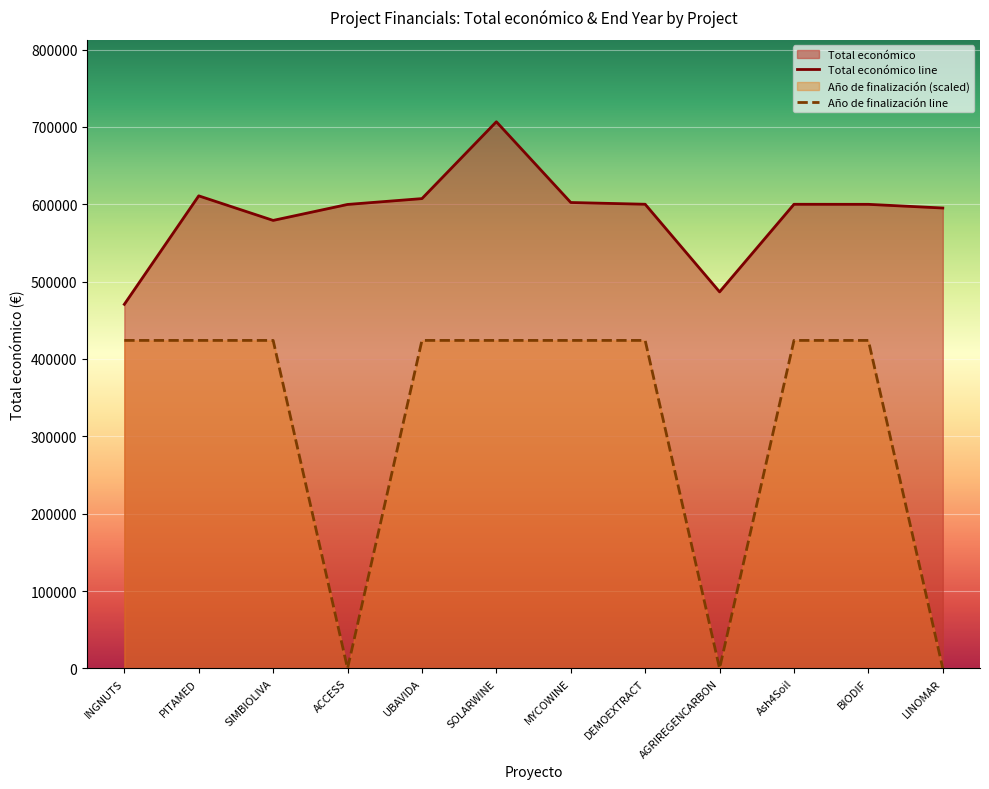

Between DEMOEXTRACT and LINOMAR, which is larger?

DEMOEXTRACT